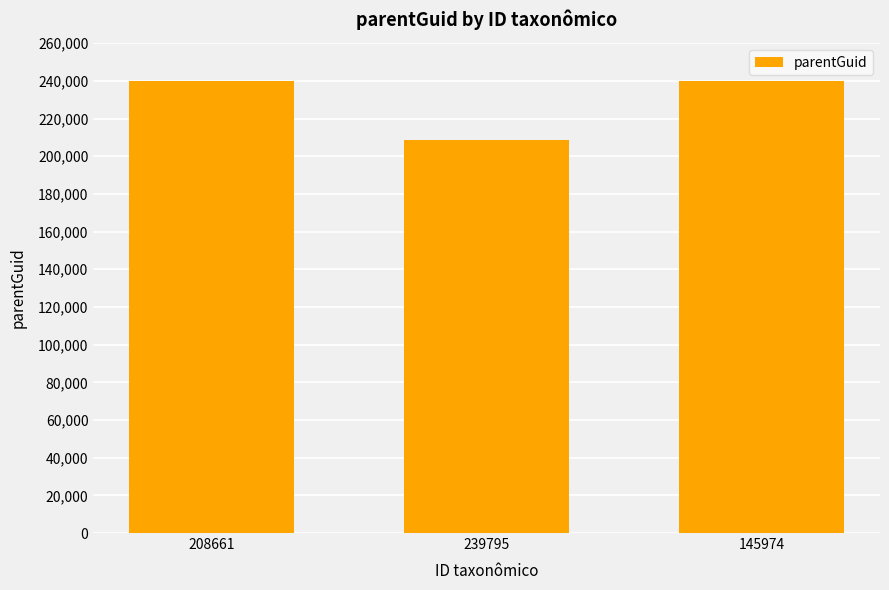

Which has a higher value, 239795 or 145974?

145974